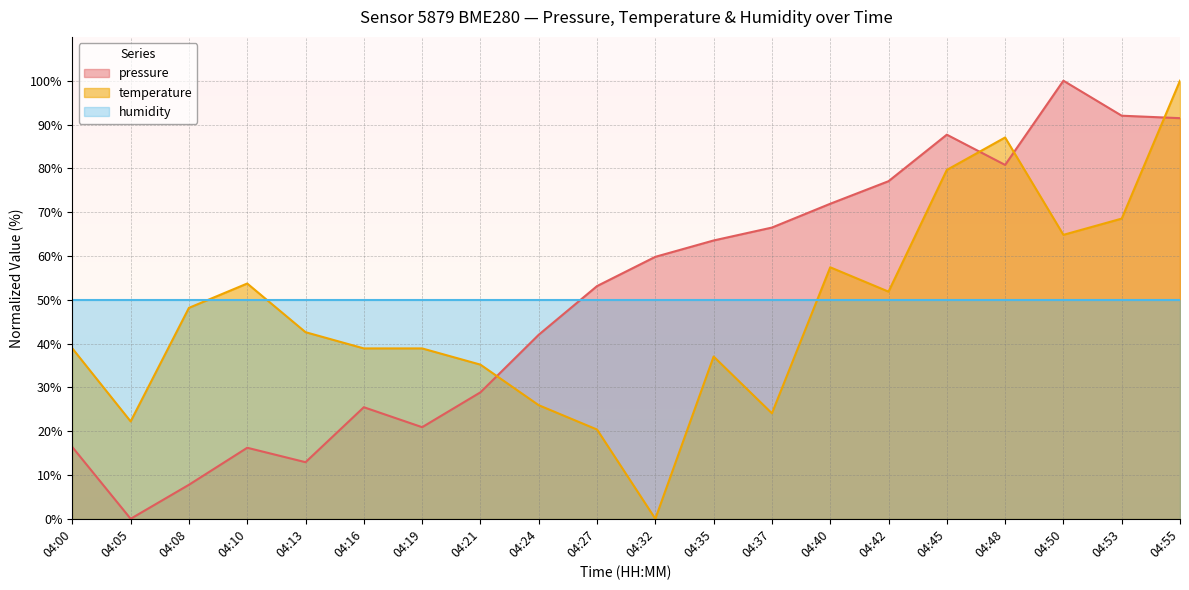

What are all the series names shown in the legend?

pressure, temperature, humidity